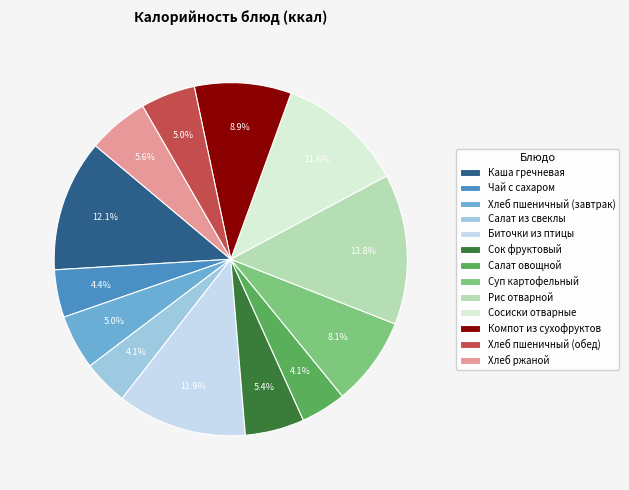

True or false: Сосиски отварные accounts for 12% of the total.

True